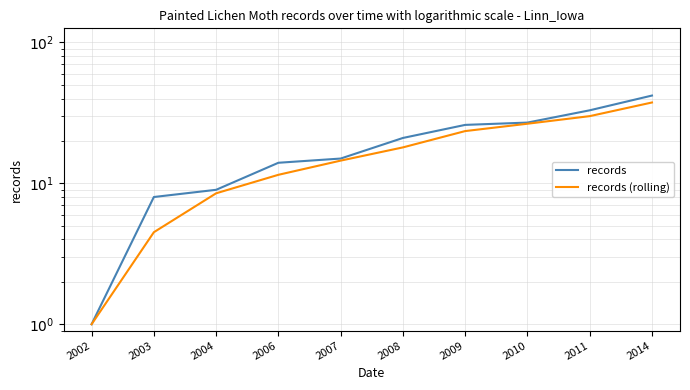

At which category is the sum across all series the highest?

2014